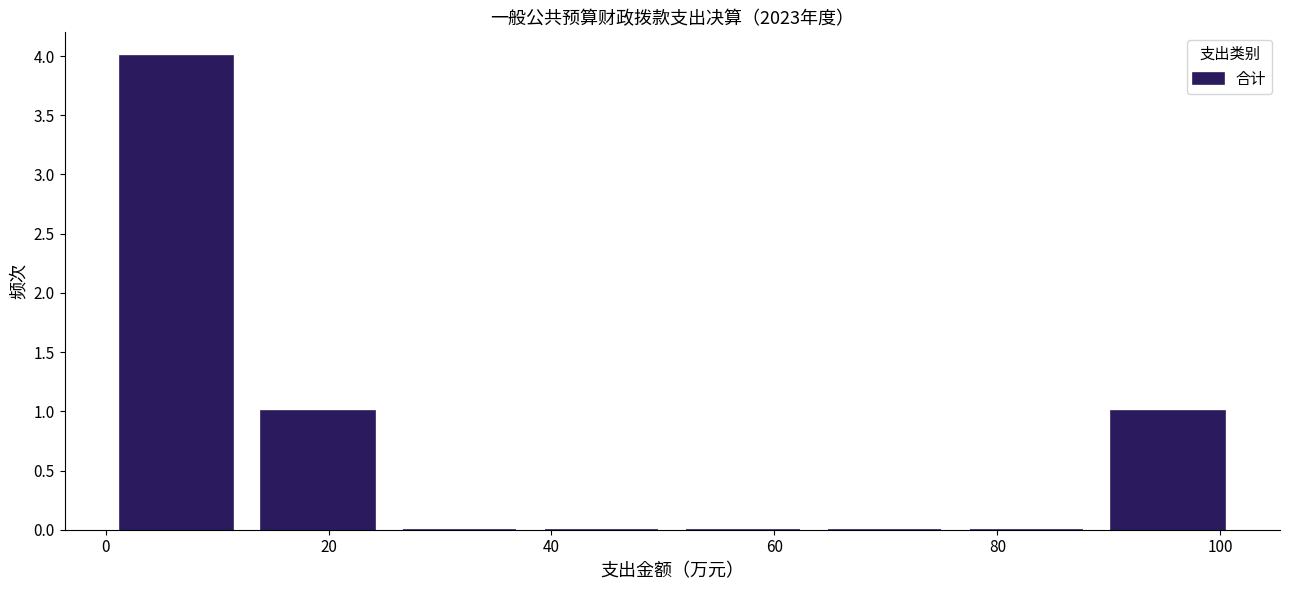

Over which range of the x-axis is the bar tallest?

0 to 12